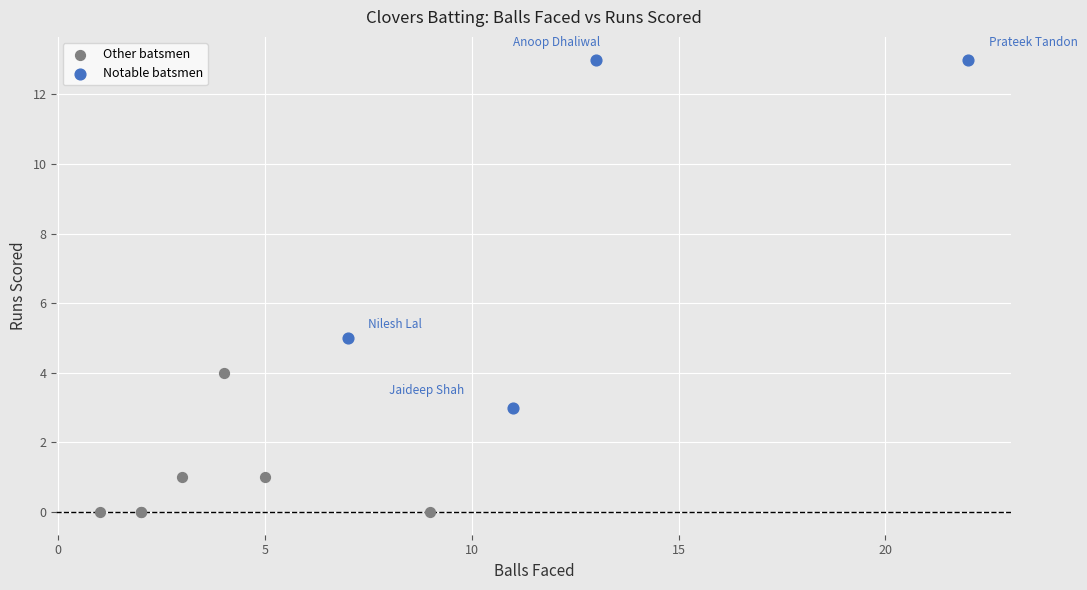

Which series has the largest Y range (max minus min)?

Notable batsmen